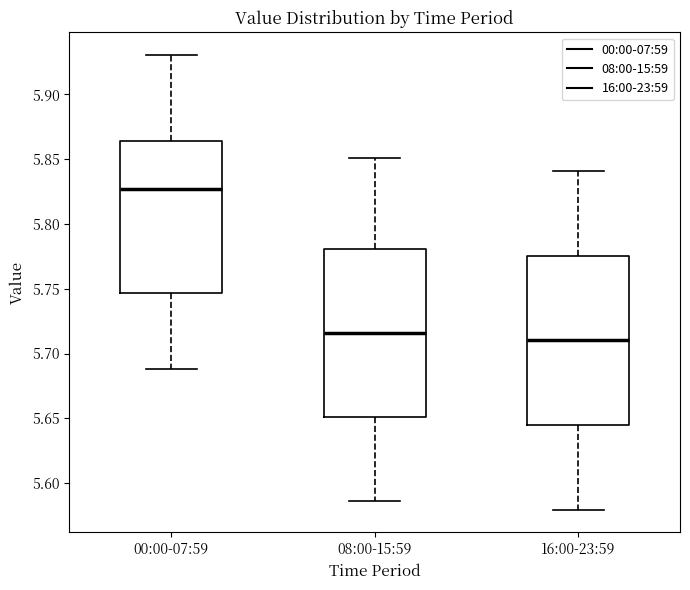

Reading left to right, read every box against the y-axis: the position of its median line, the range the box covers, and the ends of its whiskers. The values are not printed on the chart, so give them approximately, as read against the axis.

00:00-07:59: median 5.825, box 5.745 to 5.865, whiskers 5.690 to 5.930
08:00-15:59: median 5.715, box 5.650 to 5.780, whiskers 5.585 to 5.850
16:00-23:59: median 5.710, box 5.645 to 5.775, whiskers 5.580 to 5.840